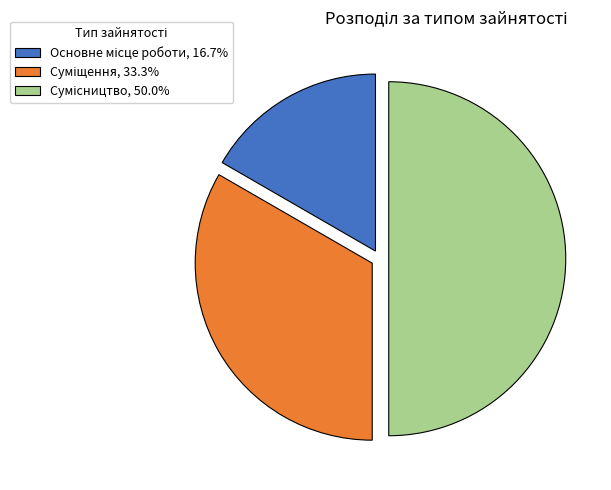

How much of the chart is everything except Суміщення?

66.7%